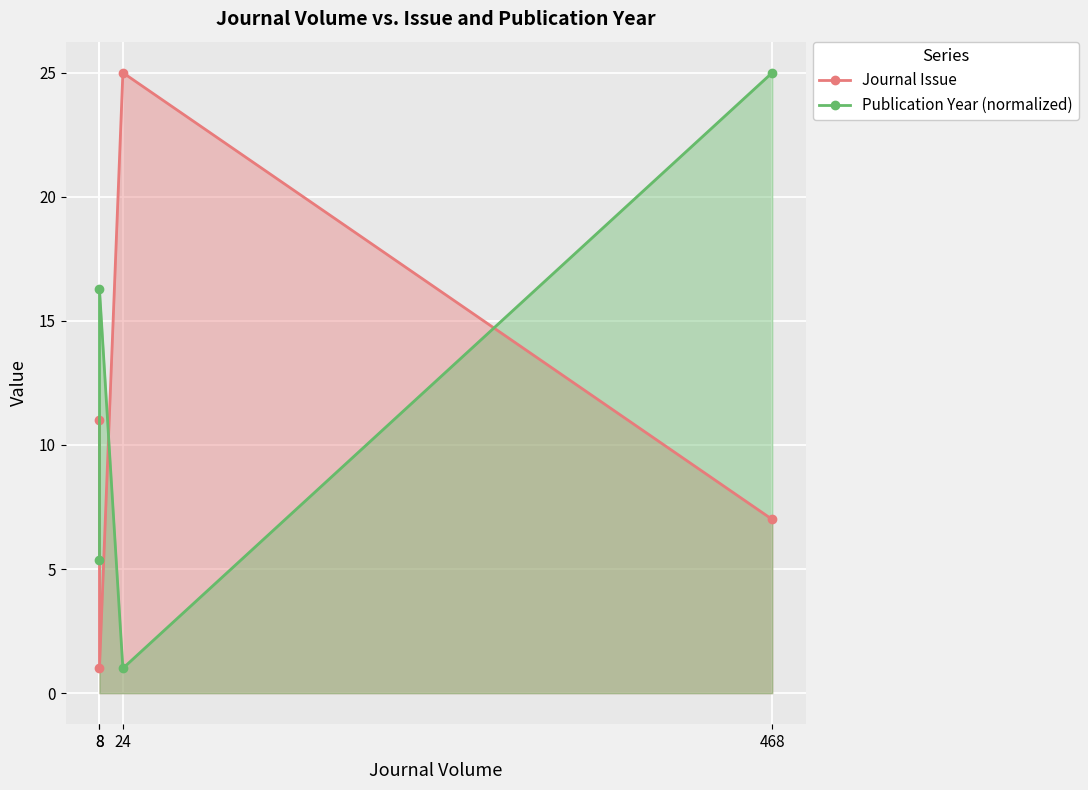

Reading left to right, transcribe all the data shown in this chart.

Journal Issue: 11.0	1.0	25.0	7.0
Publication Year (normalized): 5.4	16.3	1.0	25.0